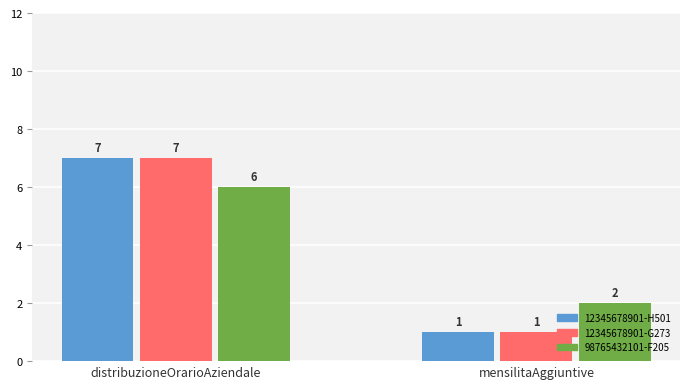

Which category has the lowest value in the 12345678901-H501 series?

mensilitaAggiuntive